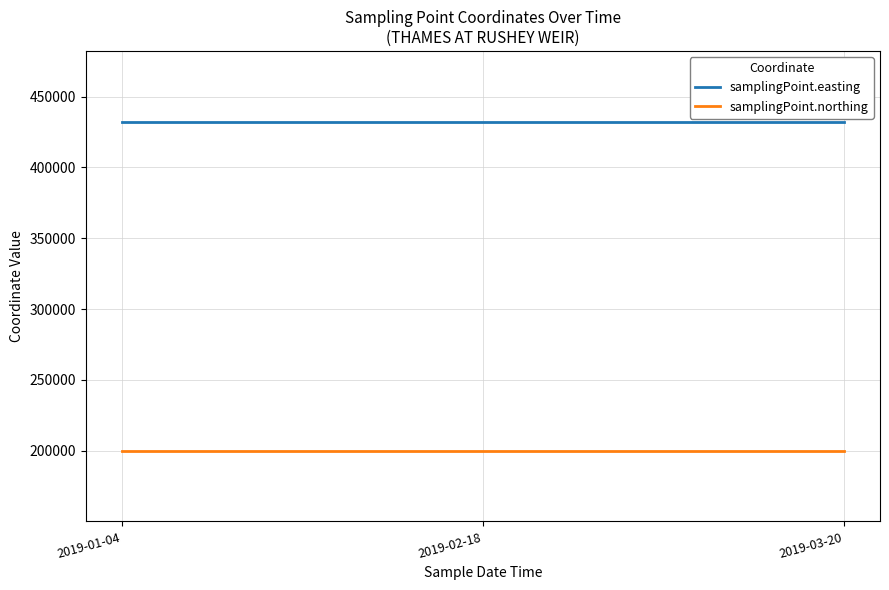

Reading right to left, extract all data points from this chart.

samplingPoint.easting: 2019-03-20=432200	2019-02-18=432200	2019-01-04=432200
samplingPoint.northing: 2019-03-20=200100	2019-02-18=200100	2019-01-04=200100